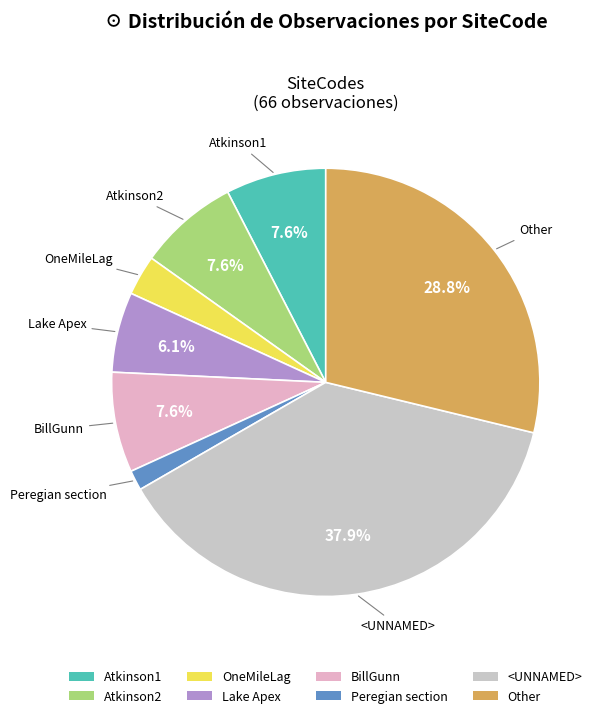

True or false: Other accounts for 39% of the total.

False